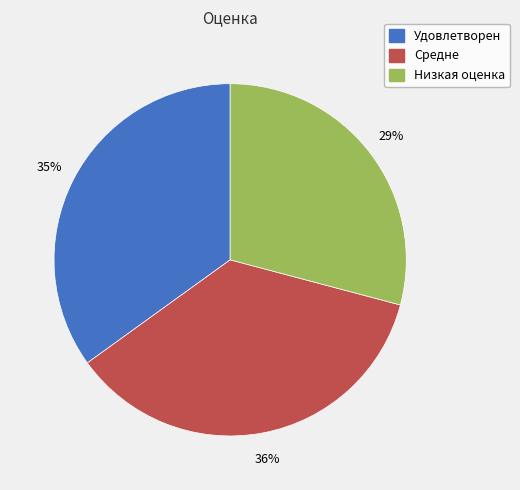

Is there a majority slice in this chart?

No